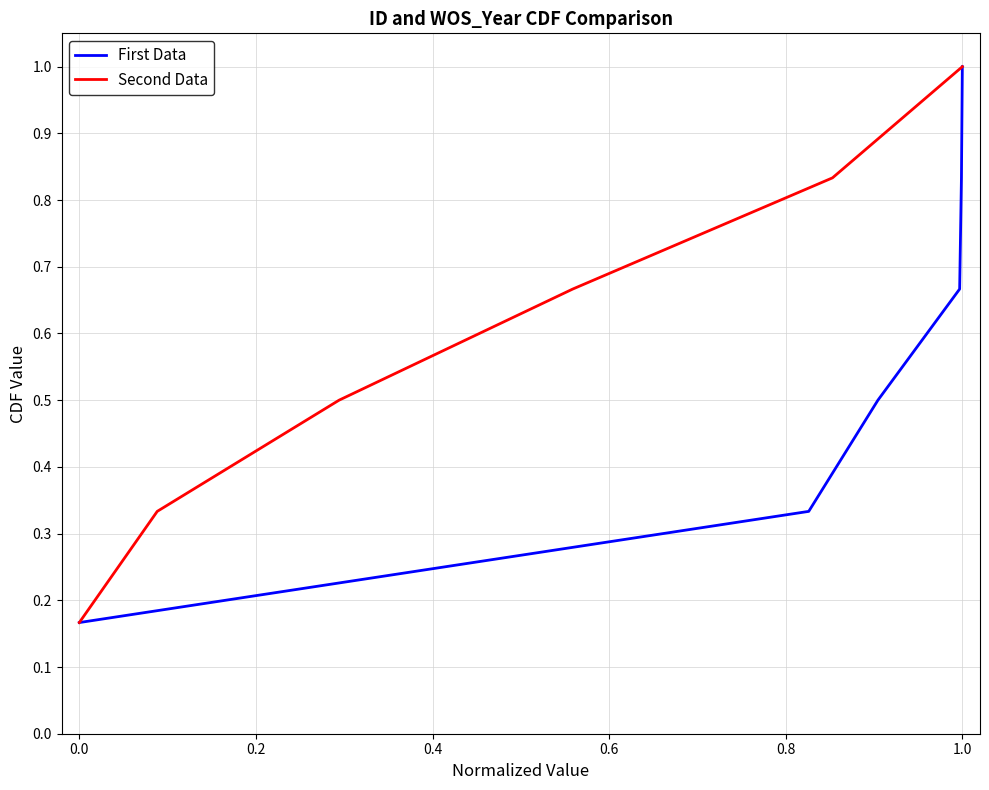

What is the maximum value shown in the chart?

1.0